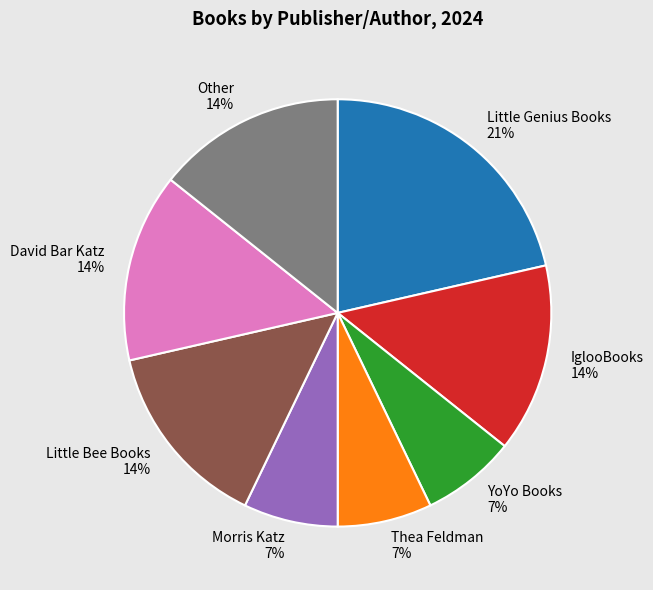

Between Morris Katz and Little Genius Books, which is larger?

Little Genius Books